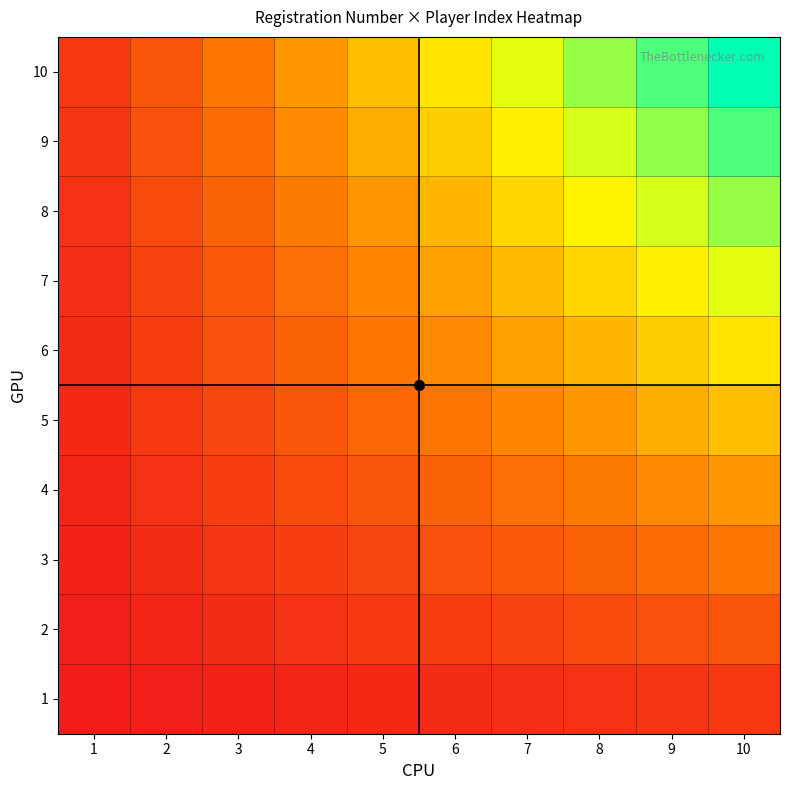

Reading left to right, extract all data points from this chart.

1: 1=0.0	2=0.0	3=0.0	4=0.0	5=0.1	6=0.1	7=0.1	8=0.1	9=0.1	10=0.1
2: 1=0.0	2=0.0	3=0.1	4=0.1	5=0.1	6=0.1	7=0.1	8=0.2	9=0.2	10=0.2
3: 1=0.0	2=0.1	3=0.1	4=0.1	5=0.1	6=0.2	7=0.2	8=0.2	9=0.3	10=0.3
4: 1=0.0	2=0.1	3=0.1	4=0.2	5=0.2	6=0.2	7=0.3	8=0.3	9=0.4	10=0.4
5: 1=0.1	2=0.1	3=0.1	4=0.2	5=0.2	6=0.3	7=0.3	8=0.4	9=0.5	10=0.5
6: 1=0.1	2=0.1	3=0.2	4=0.2	5=0.3	6=0.4	7=0.4	8=0.5	9=0.5	10=0.6
7: 1=0.1	2=0.1	3=0.2	4=0.3	5=0.3	6=0.4	7=0.5	8=0.6	9=0.6	10=0.7
8: 1=0.1	2=0.2	3=0.2	4=0.3	5=0.4	6=0.5	7=0.6	8=0.6	9=0.7	10=0.8
9: 1=0.1	2=0.2	3=0.3	4=0.4	5=0.5	6=0.5	7=0.6	8=0.7	9=0.8	10=0.9
10: 1=0.1	2=0.2	3=0.3	4=0.4	5=0.5	6=0.6	7=0.7	8=0.8	9=0.9	10=1.0